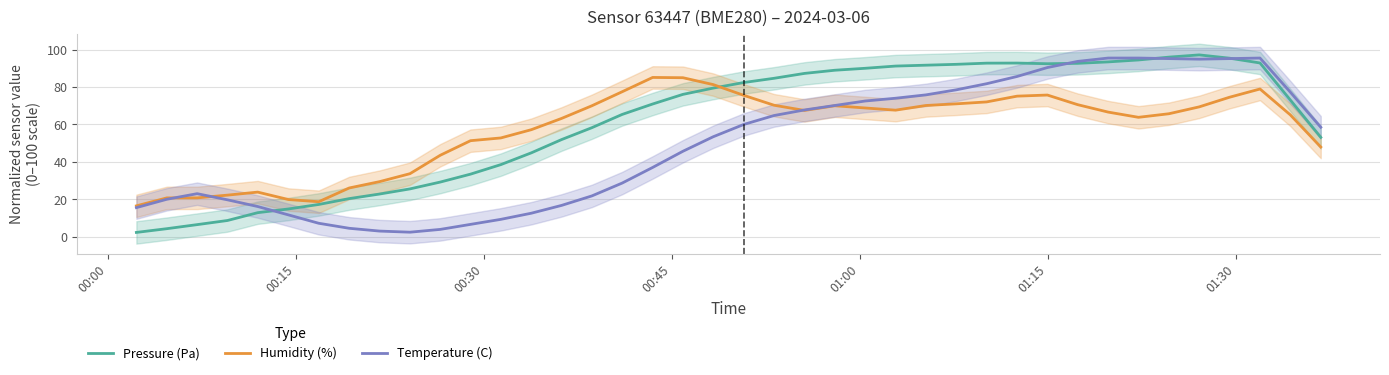

What is the highest value of the Pressure (Pa) series?

97.2